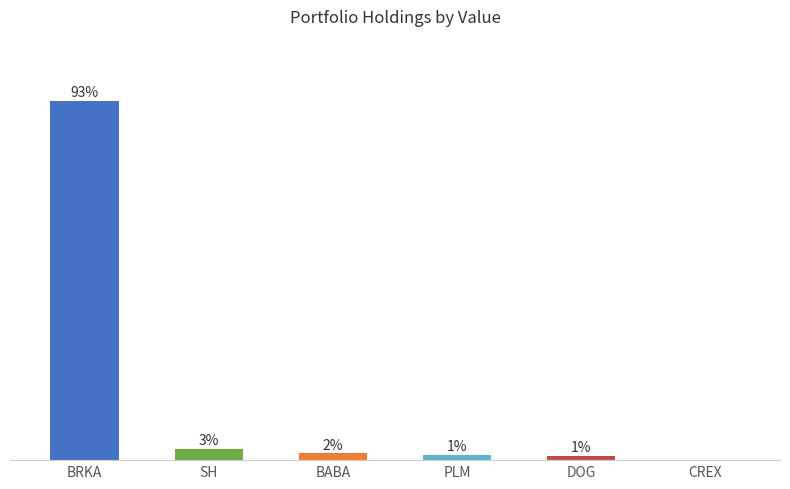

Which label corresponds to the largest value in the chart?

BRKA